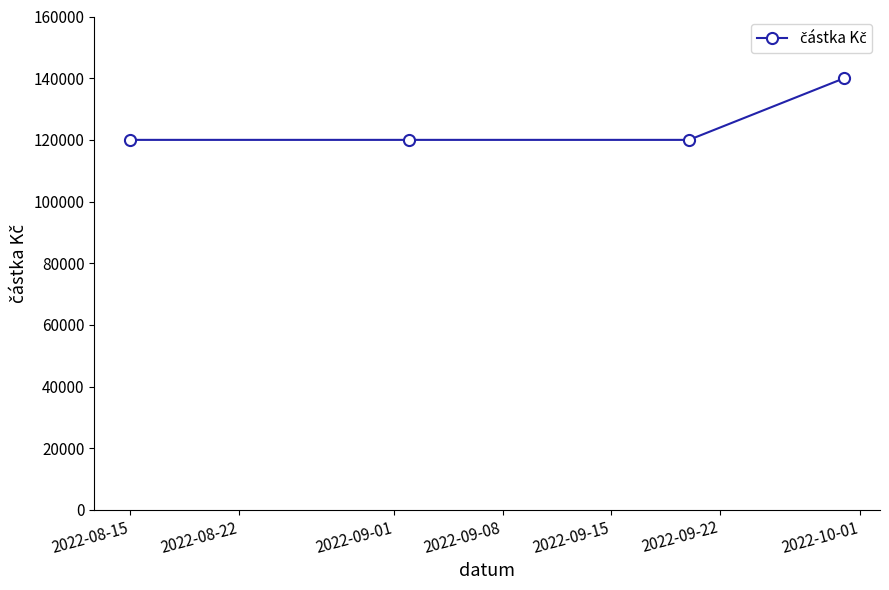

What is the difference between the maximum and minimum values?

20000